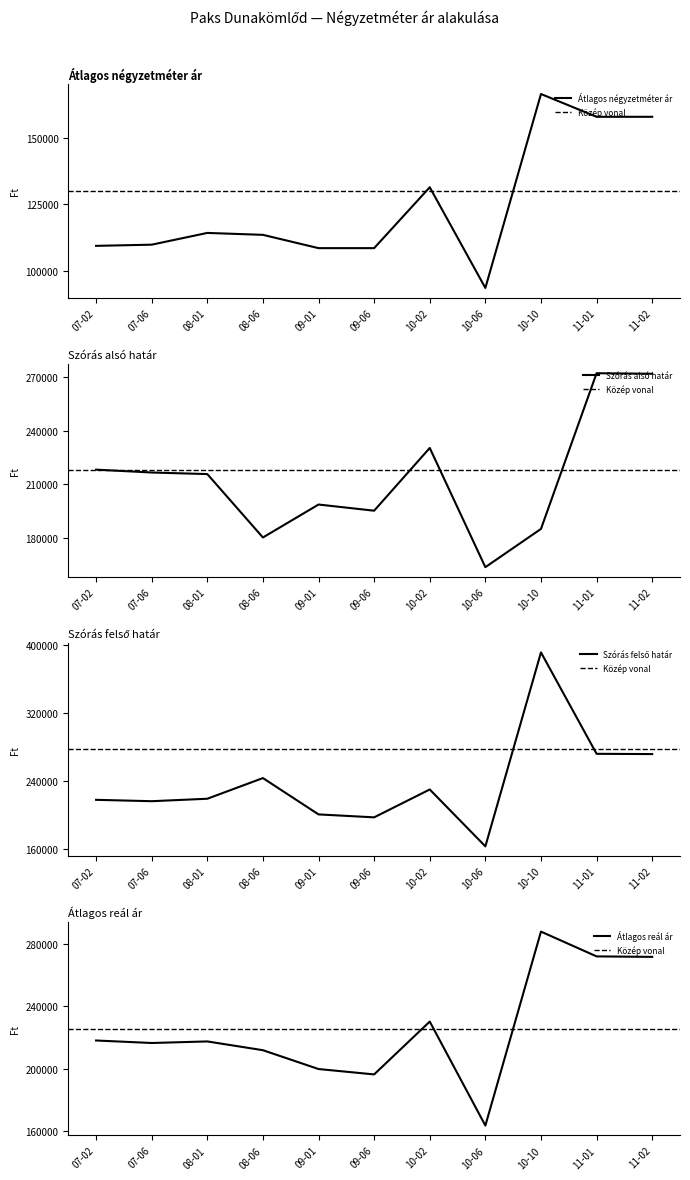

Which series has the largest range (max minus min)?

Szórás felső határ